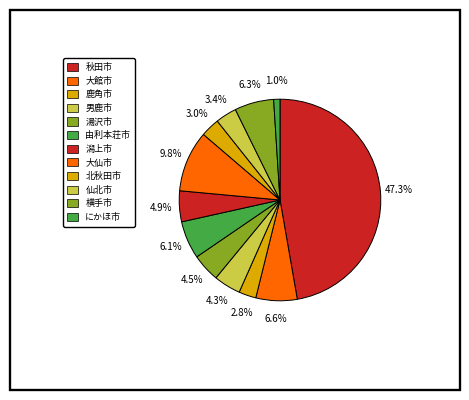

How many slices are in this pie chart?

12